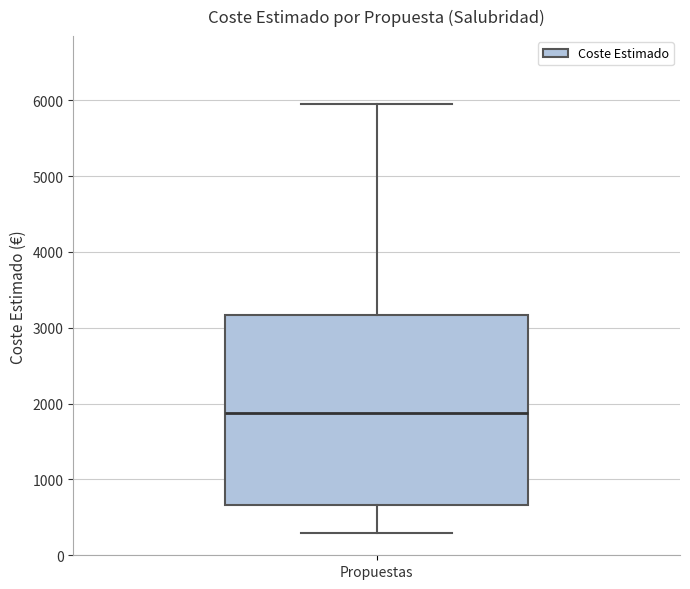

Read this box plot against the y-axis: the position of the median line, the range covered by the box, and the ends of both whiskers. The values are not printed on the chart, so give them approximately, as read against the axis.

median 1900, box 700 to 3200, whiskers 300 to 6000